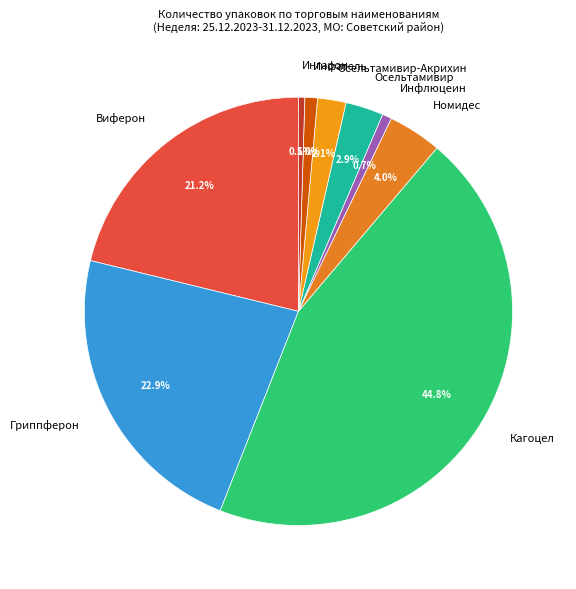

Which has a higher value, Ингарон or Осельтамивир-Акрихин?

Осельтамивир-Акрихин